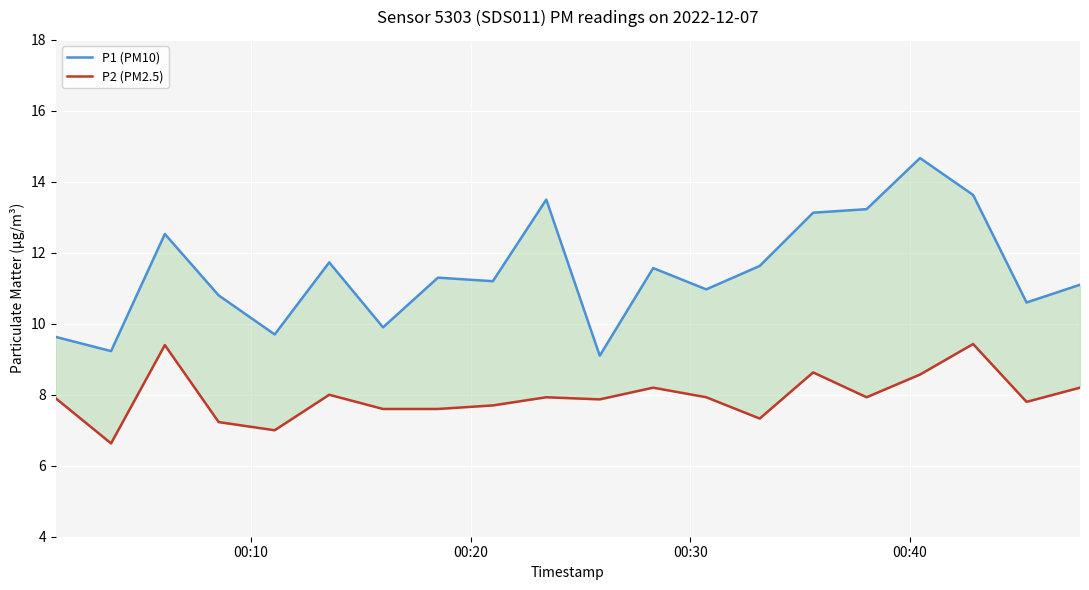

Is the value of P1 (PM10) at 11 greater than the value of P2 (PM2.5) at 13?

Yes